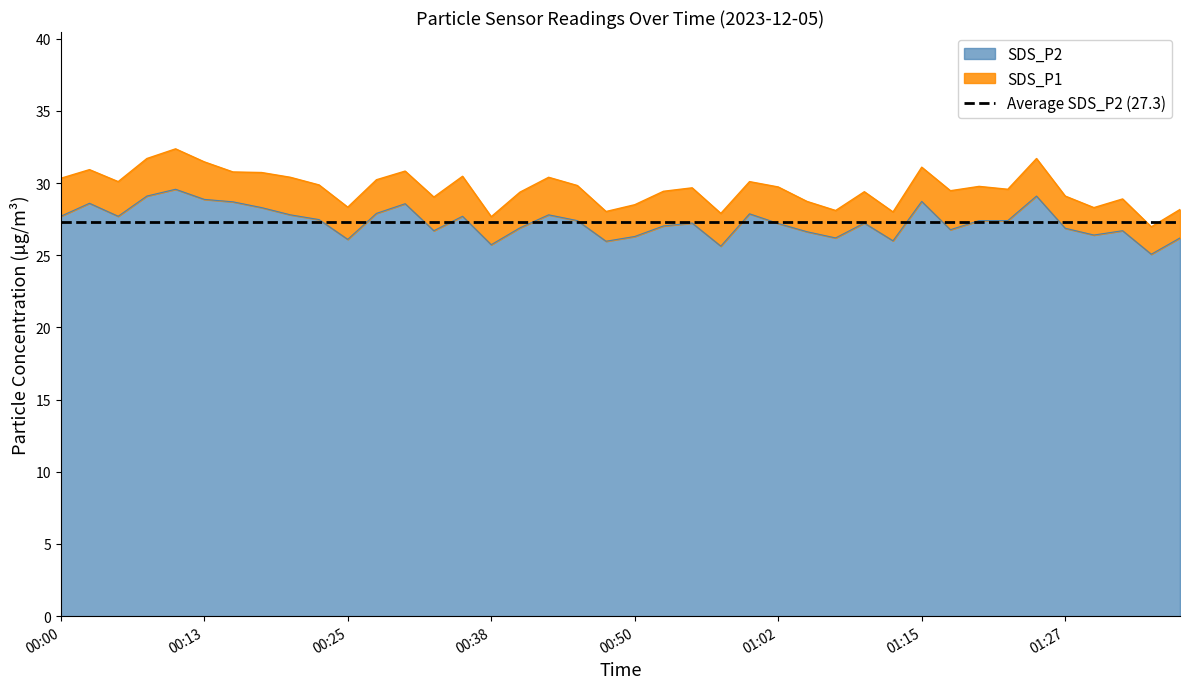

How many distinct data groups are displayed?

2